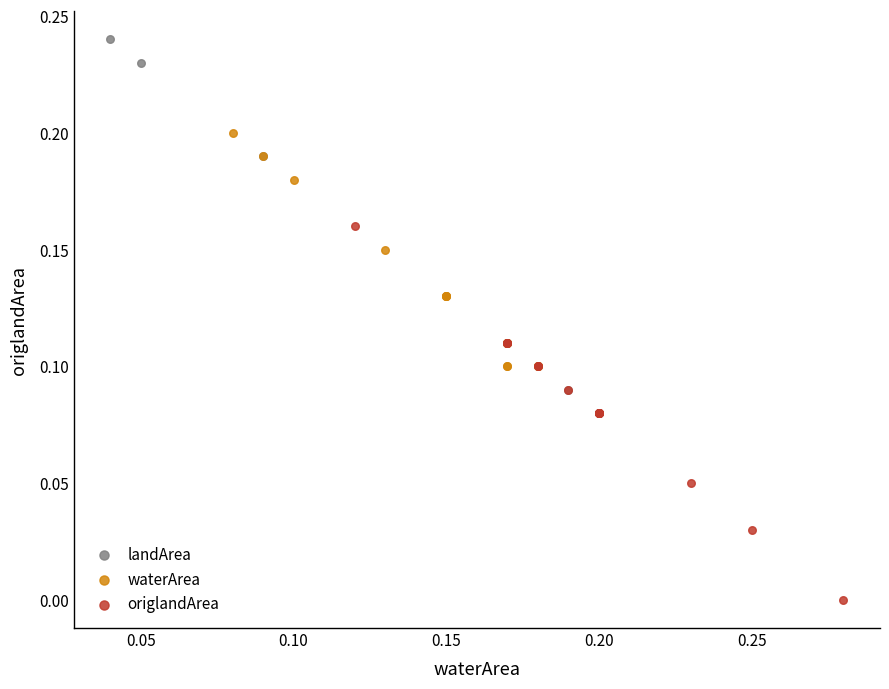

What are all the series names shown in the legend?

landArea, waterArea, origlandArea